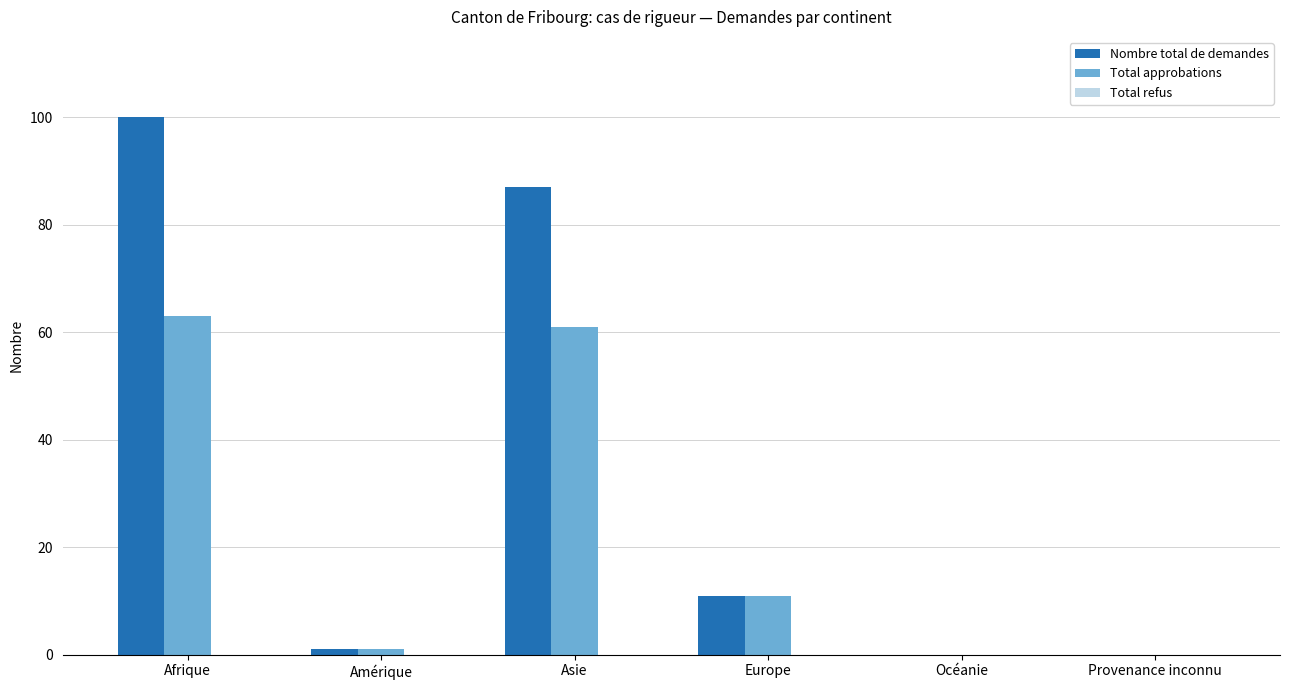

At which label is Total approbations closest to 31?

Europe